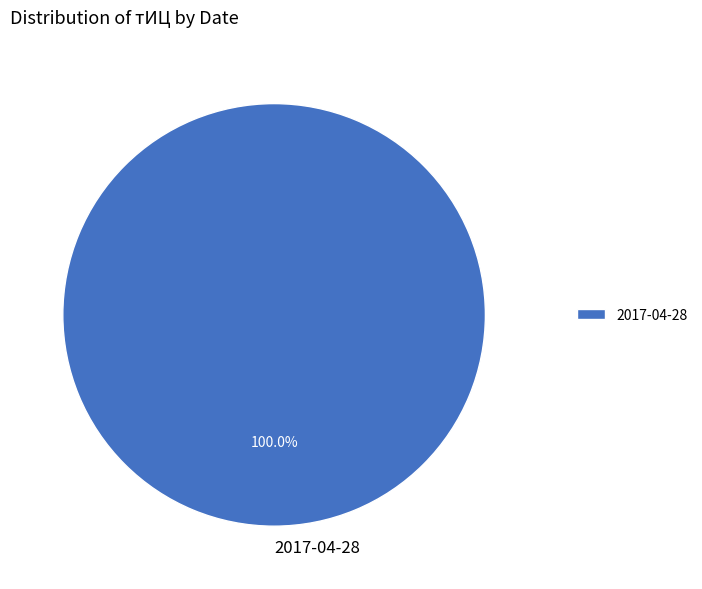

Which slice represents more than half of the pie?

2017-04-28